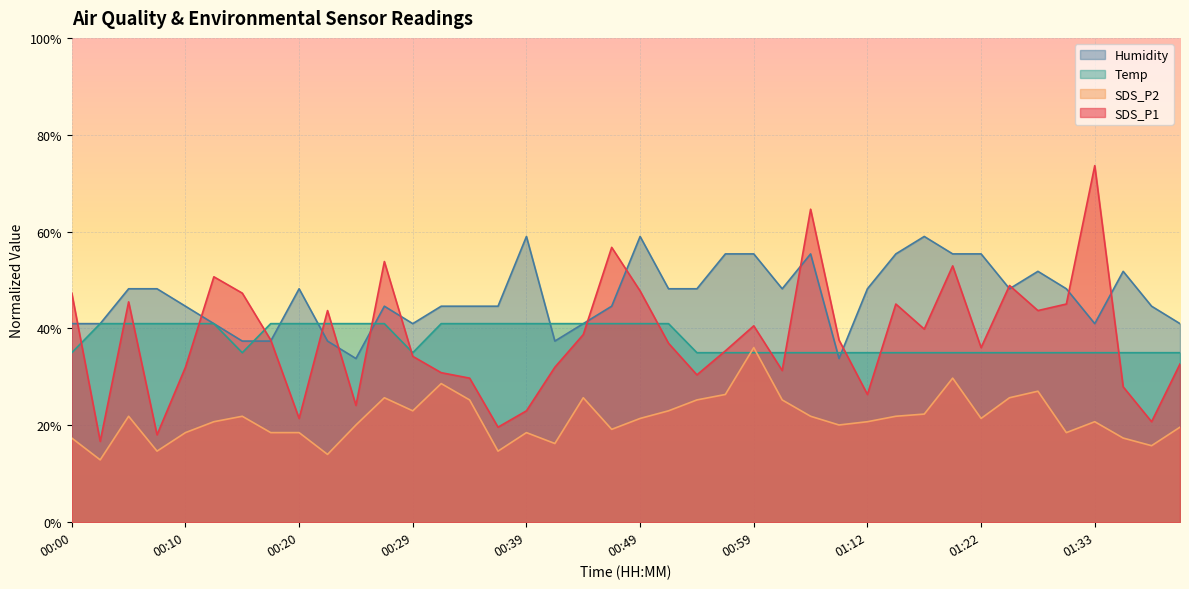

Is it true that Humidity equals 55.4 at 00:59?

True